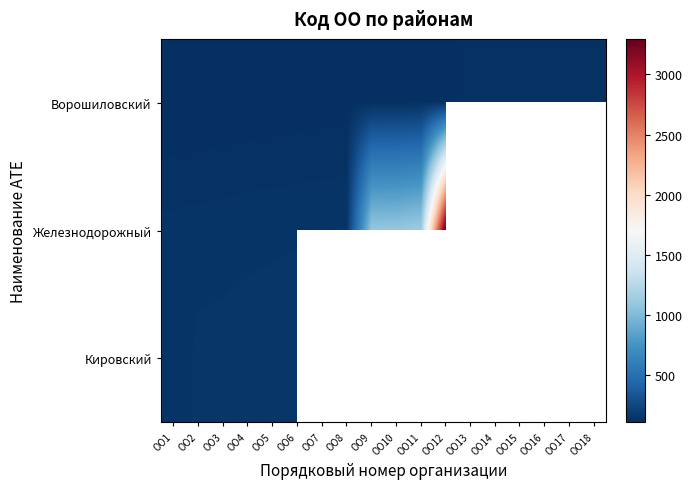

Is it true that Ворошиловский equals 198.2 at ОО8?

False